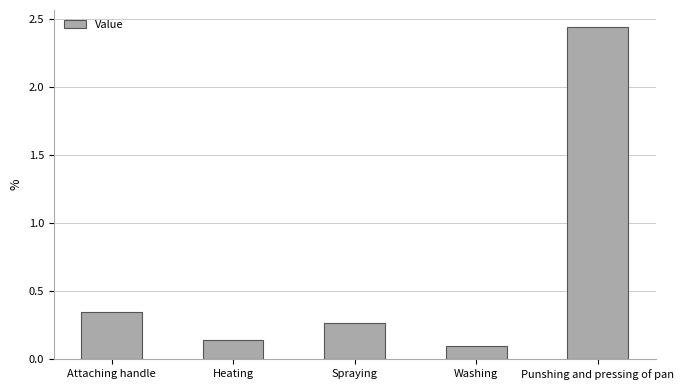

Are the bars horizontal?

No